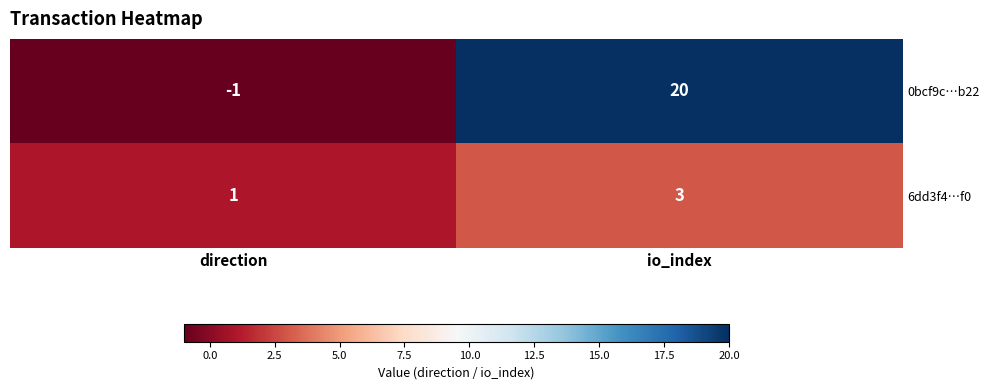

List the series in order of their overall mean, lowest first.

6dd3f4…f0, 0bcf9c…b22